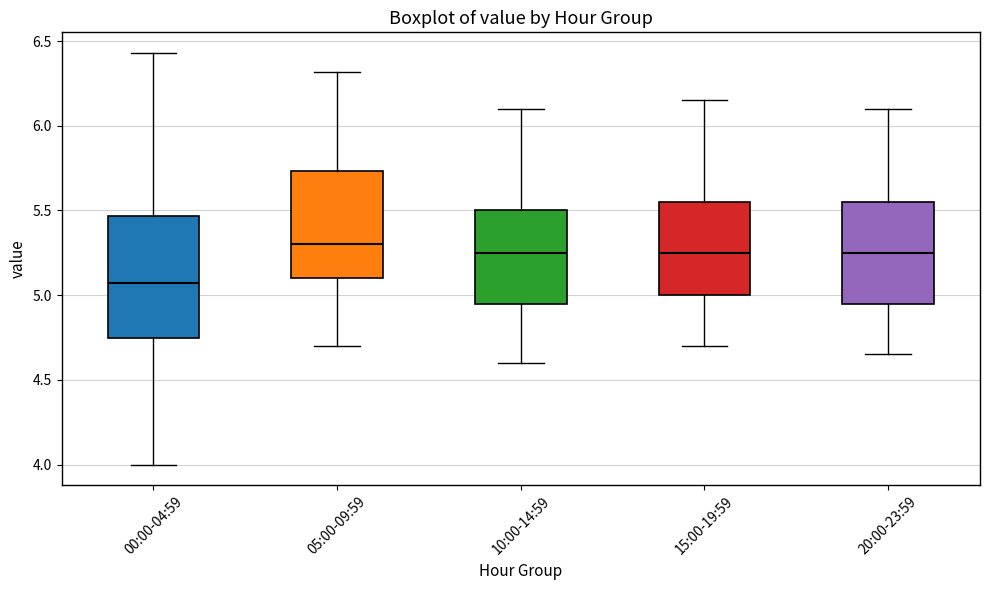

Reading left to right, transcribe this box plot: for each box, give where its median line is, the range the box spans, and where its two whiskers end, as read against the y-axis. The values are not printed on the chart, so give them approximately, as read against the axis.

00:00-04:59: median 5.05, box 4.75 to 5.45, whiskers 4.00 to 6.45
05:00-09:59: median 5.30, box 5.10 to 5.75, whiskers 4.70 to 6.30
10:00-14:59: median 5.25, box 4.95 to 5.50, whiskers 4.60 to 6.10
15:00-19:59: median 5.25, box 5.00 to 5.55, whiskers 4.70 to 6.15
20:00-23:59: median 5.25, box 4.95 to 5.55, whiskers 4.65 to 6.10